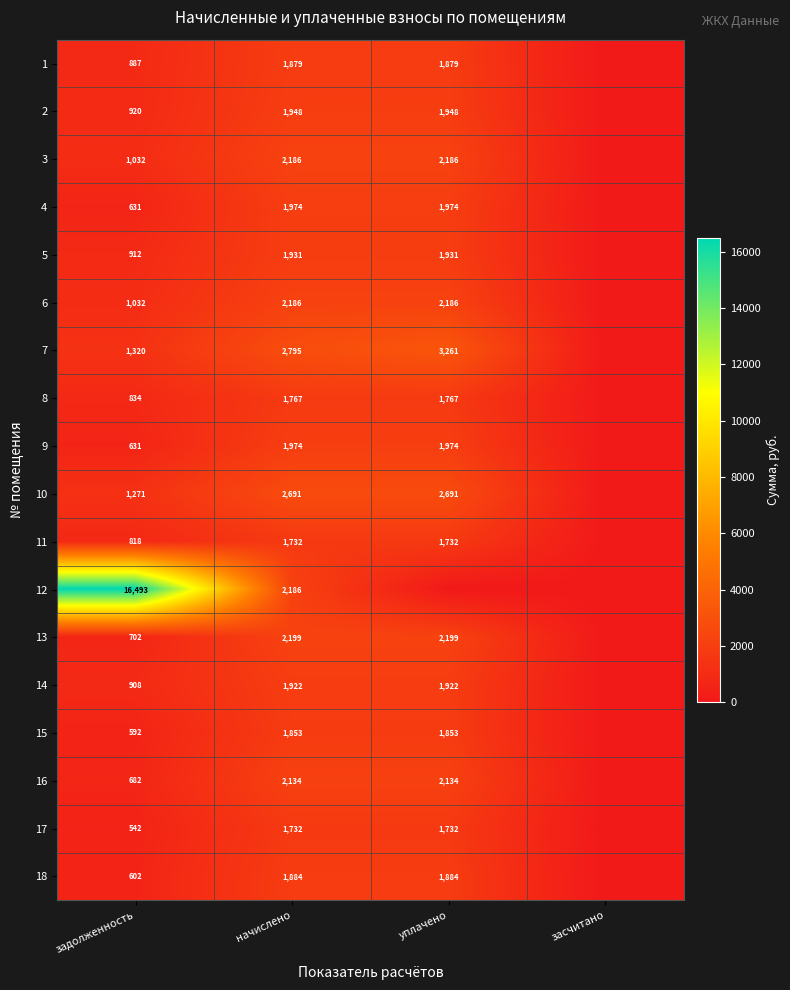

What is the total value across all series at задолженность?

30809